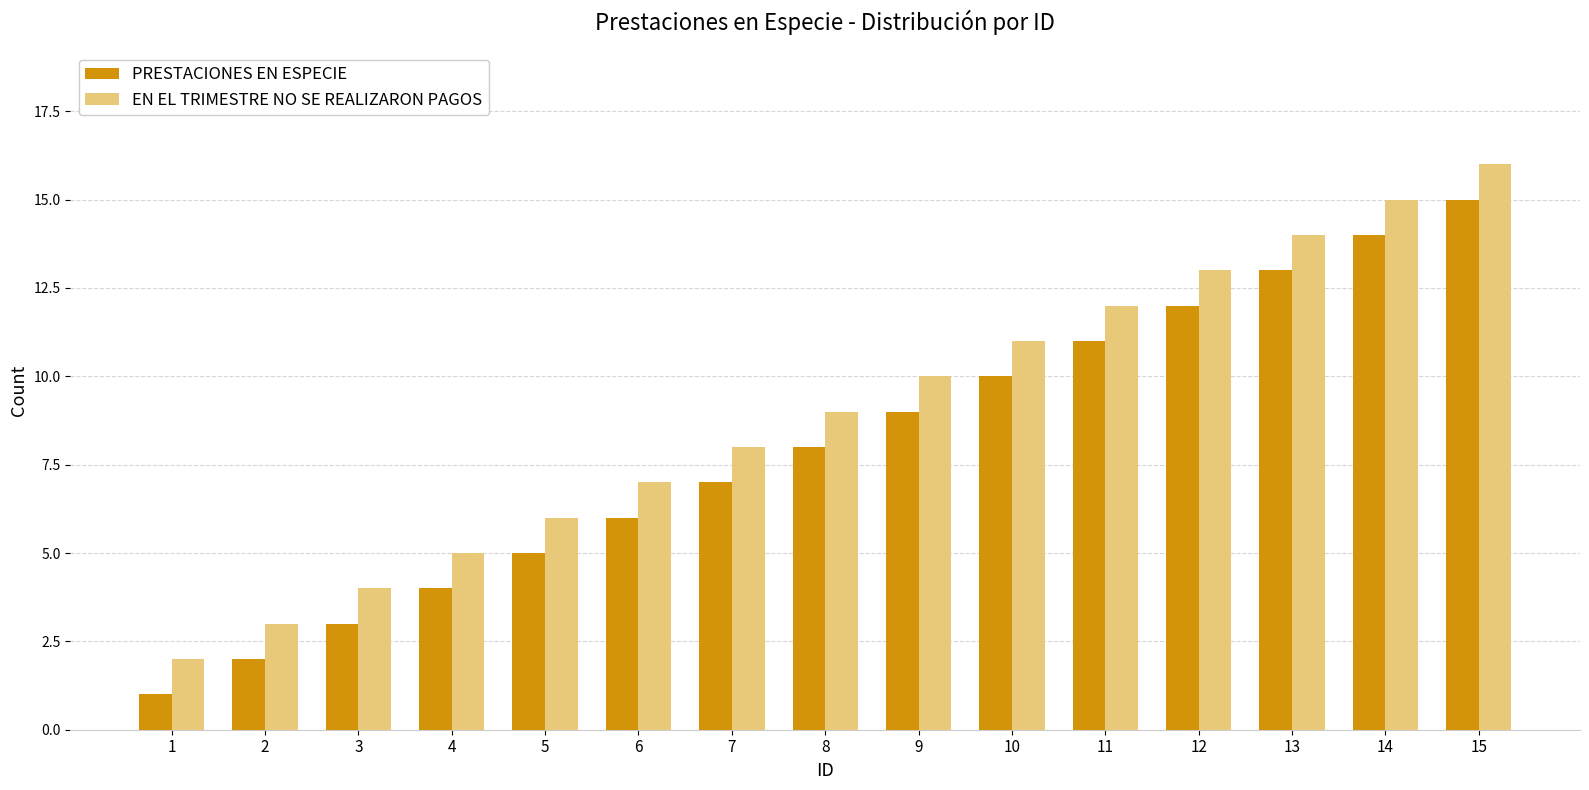

Rank the series by their average value, from lowest to highest.

PRESTACIONES EN ESPECIE, EN EL TRIMESTRE NO SE REALIZARON PAGOS